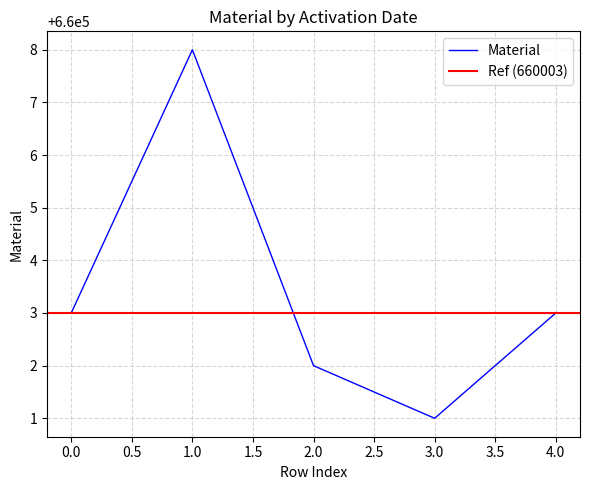

What is the maximum value for Material?

660008